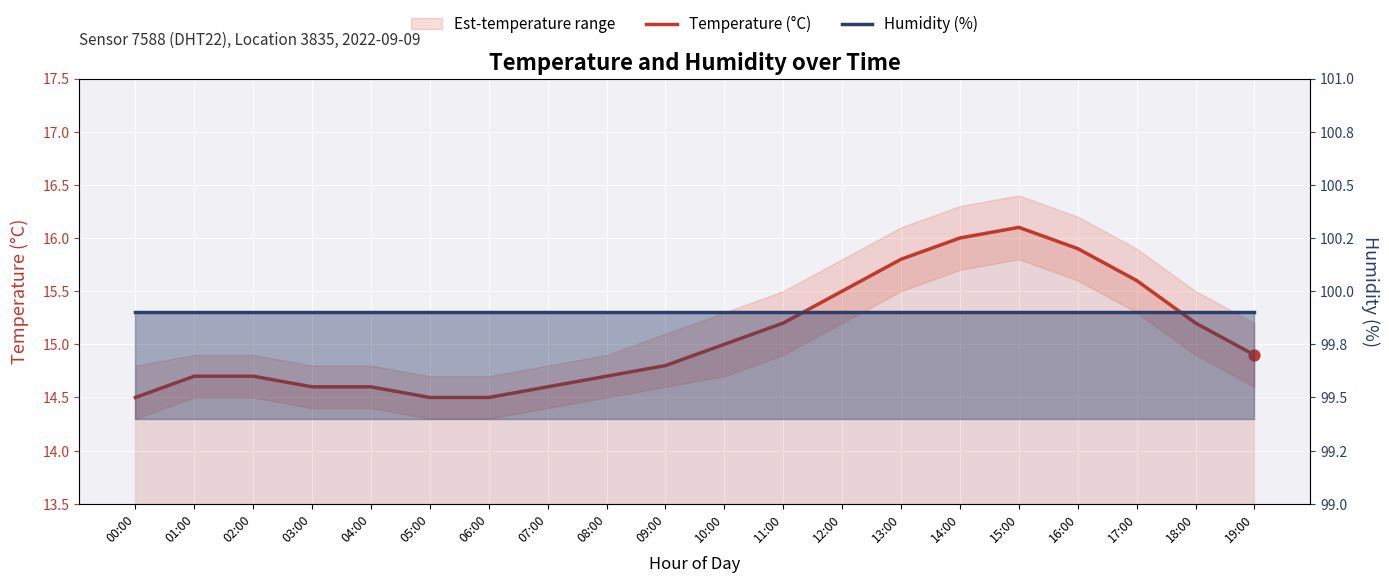

Is the value of Temperature (°C) at 05:00 greater than the value of Humidity (%) at 06:00?

No